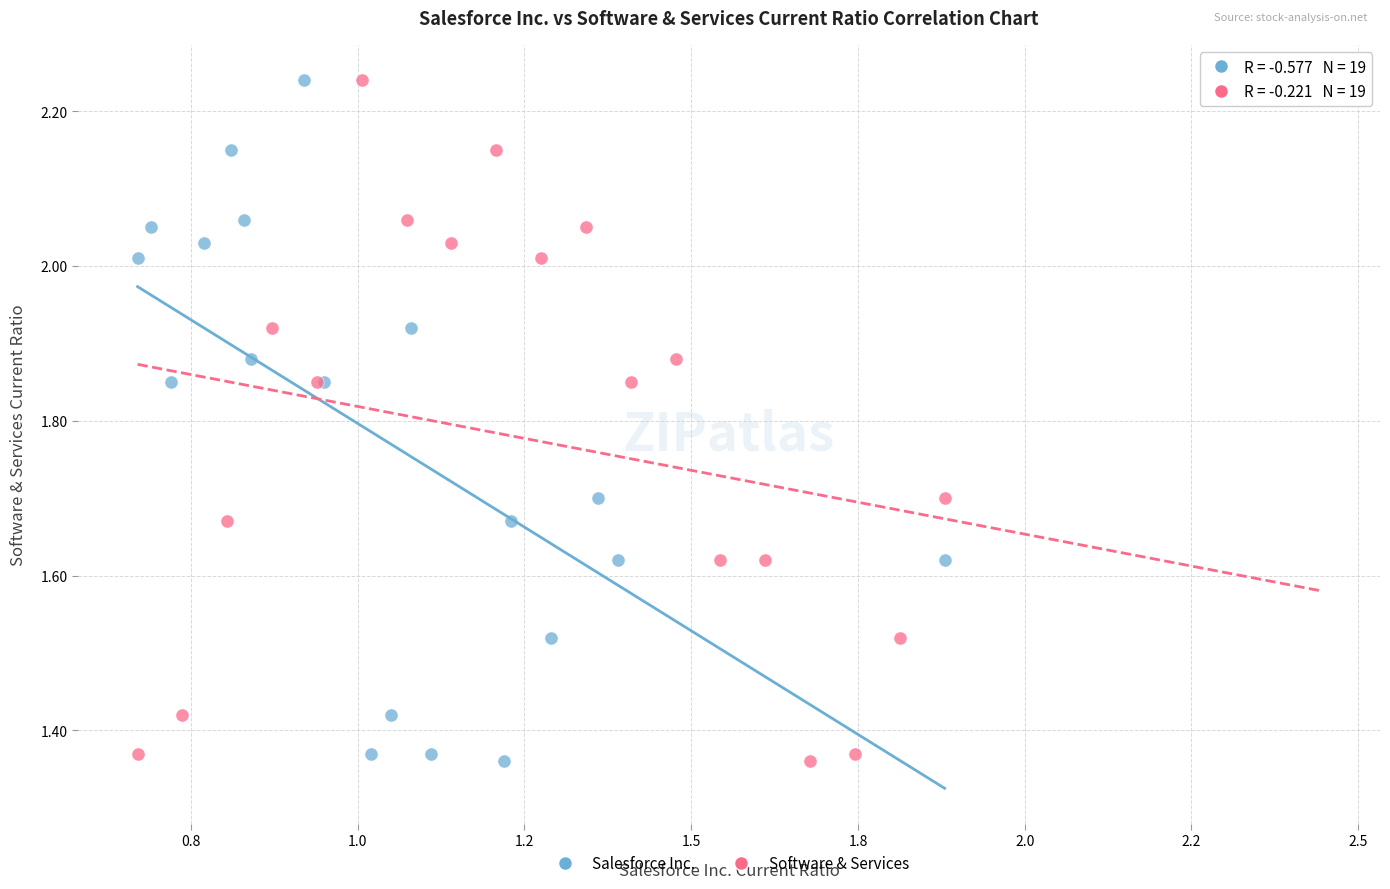

What are all the series names shown in the legend?

Salesforce Inc., Software & Services